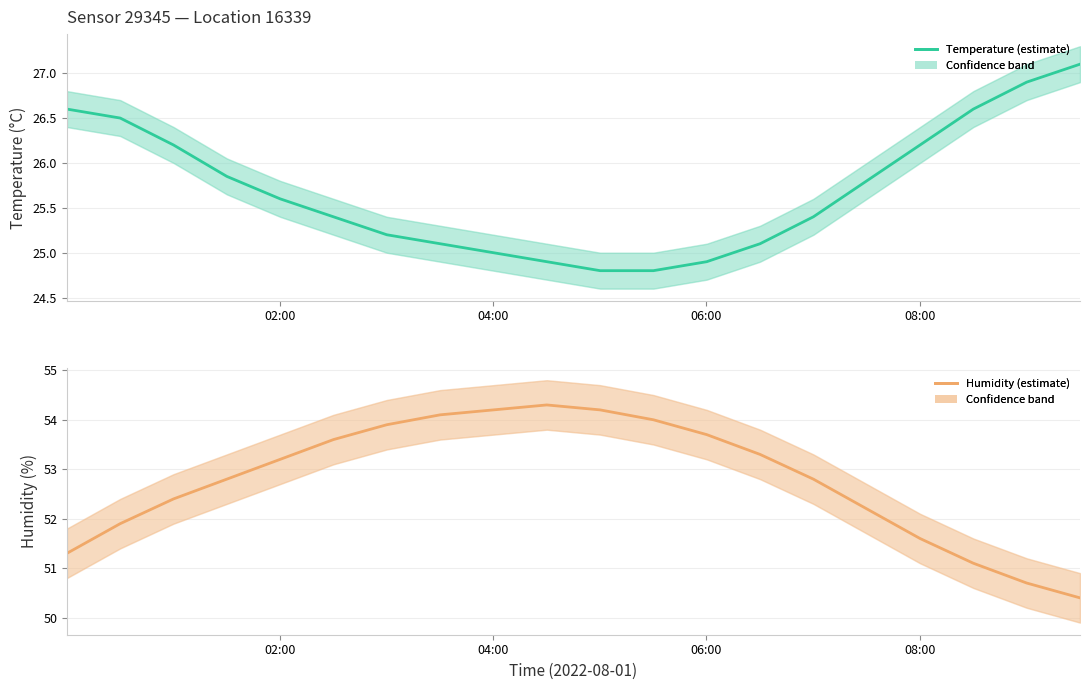

Which series has the largest total across all categories?

humidity